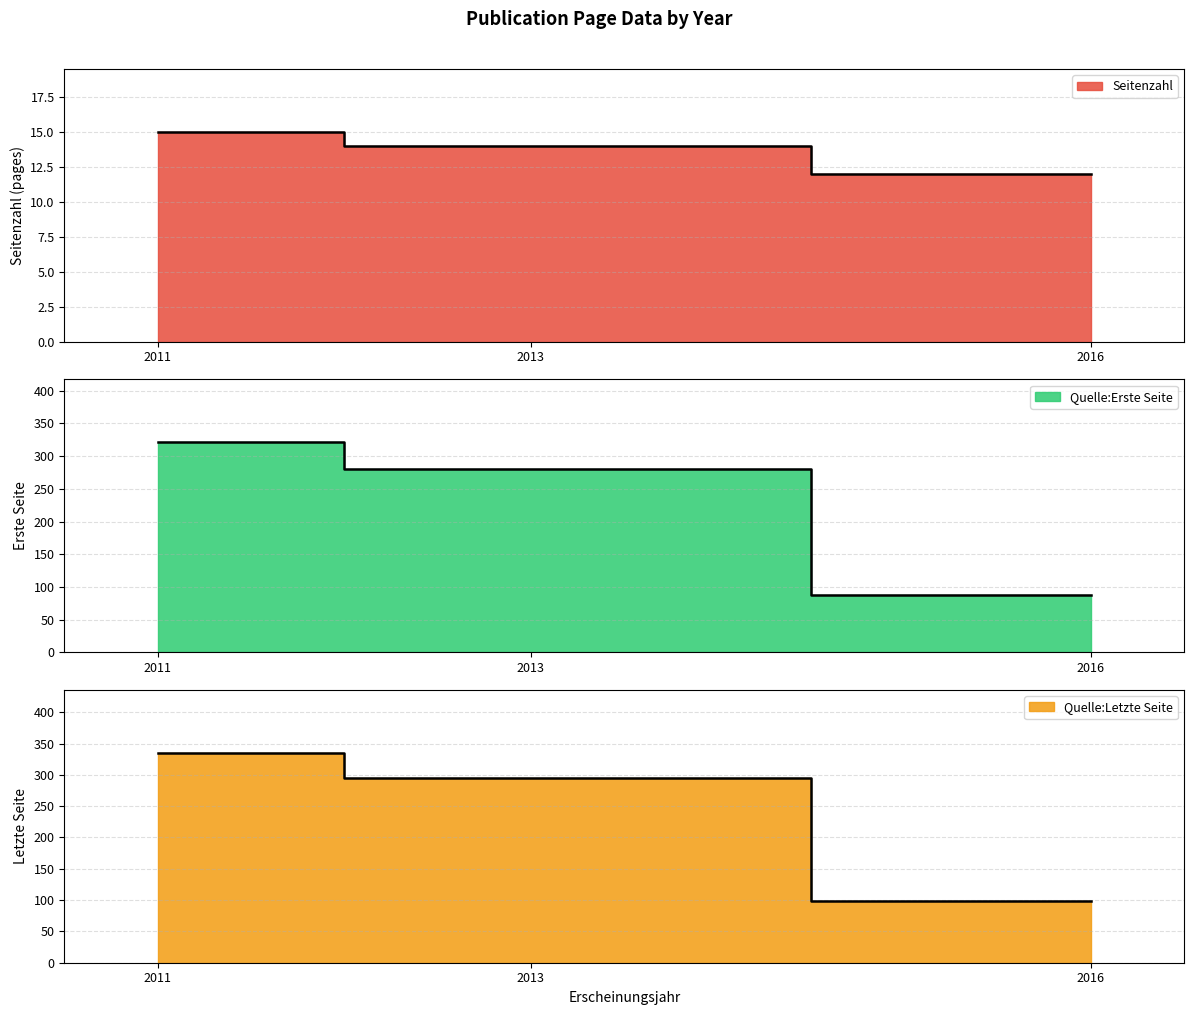

List the labels in order of Seitenzahl value, largest first.

2011, 2013, 2016